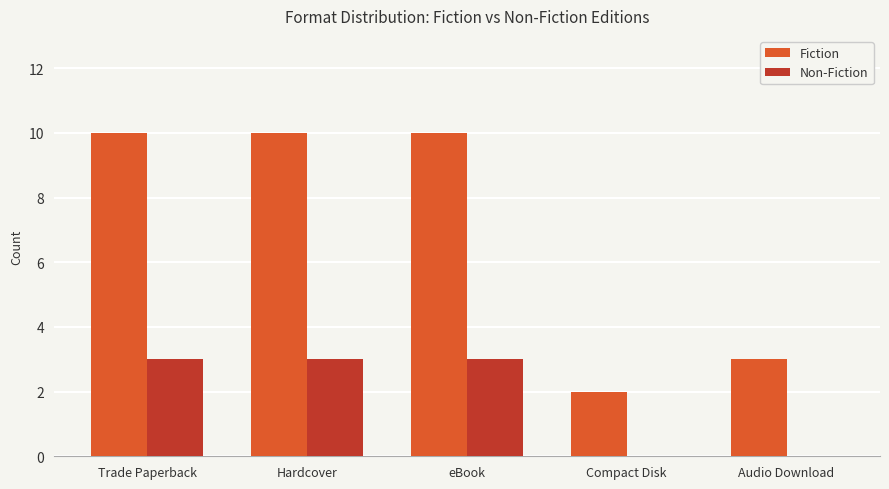

Is the value of Non-Fiction at Audio Download greater than the value of Fiction at Audio Download?

No